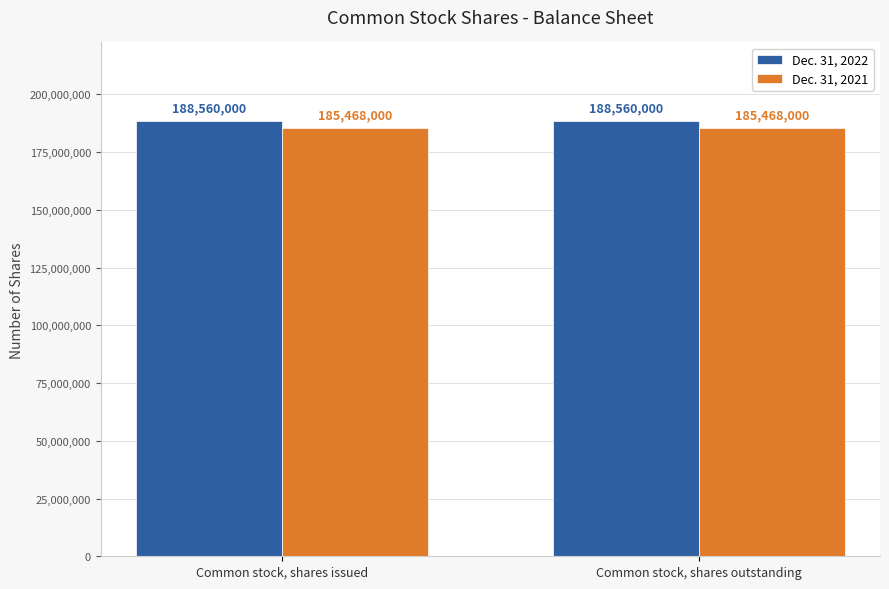

Is it true that Dec. 31, 2022 equals 112297205 at Common stock, shares outstanding?

False